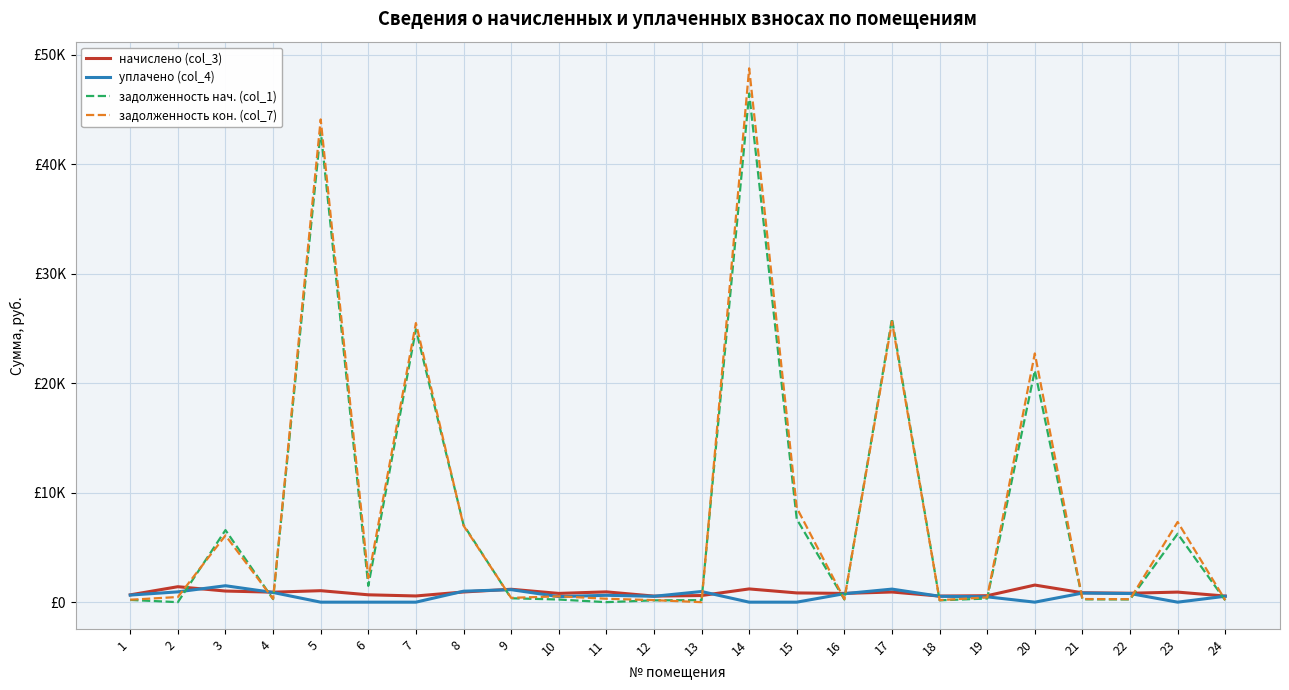

Does the chart display data point markers on the line(s)?

No